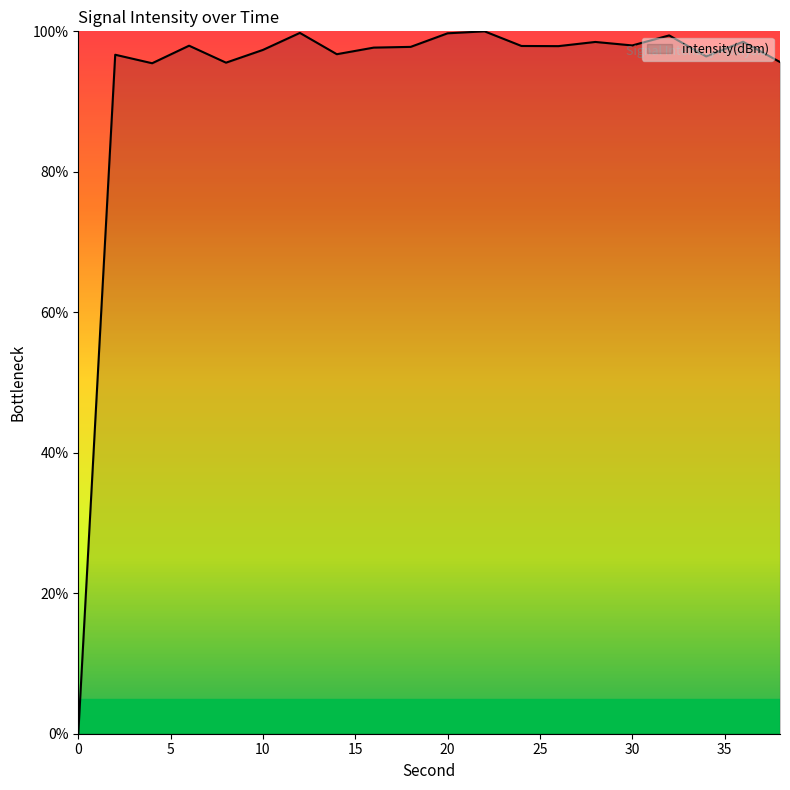

How many lines are shown in the chart?

1